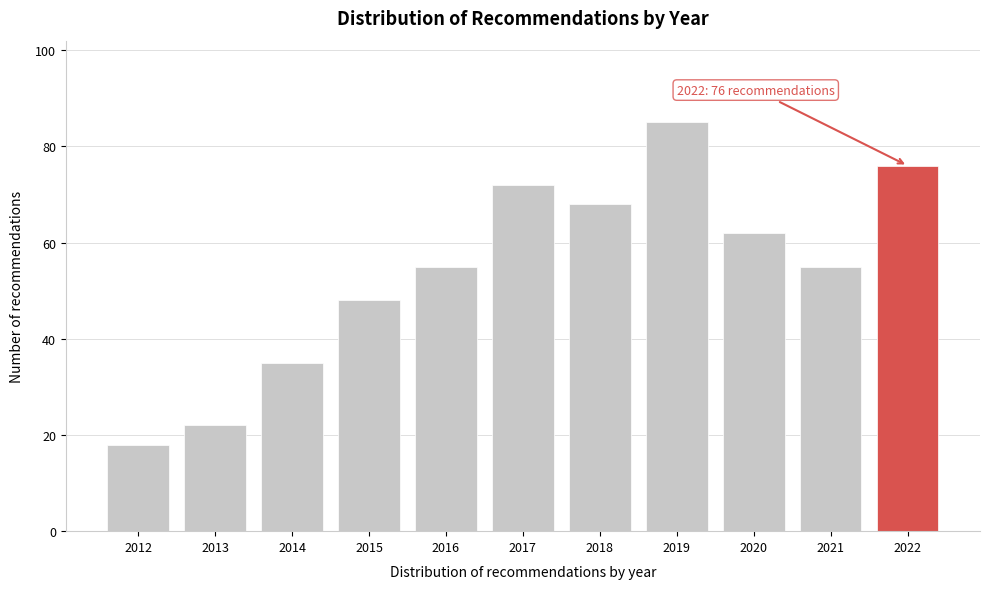

Reading right to left, list all the values displayed in this chart.

2022=76	2021=55	2020=62	2019=85	2018=68	2017=72	2016=55	2015=48	2014=35	2013=22	2012=18